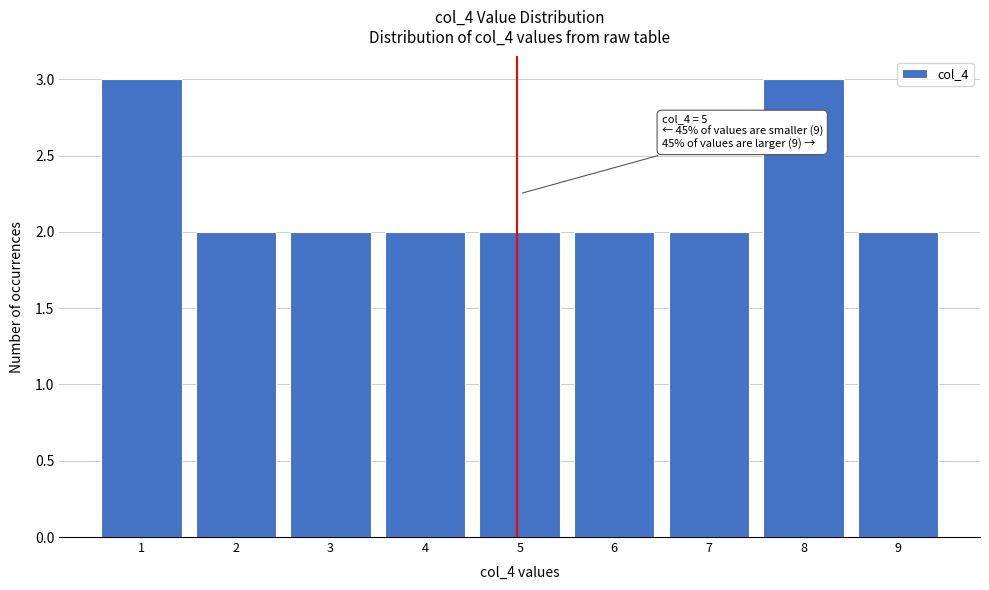

Reading right to left, transcribe all the data shown in this chart.

2	3	2	2	2	2	2	2	3